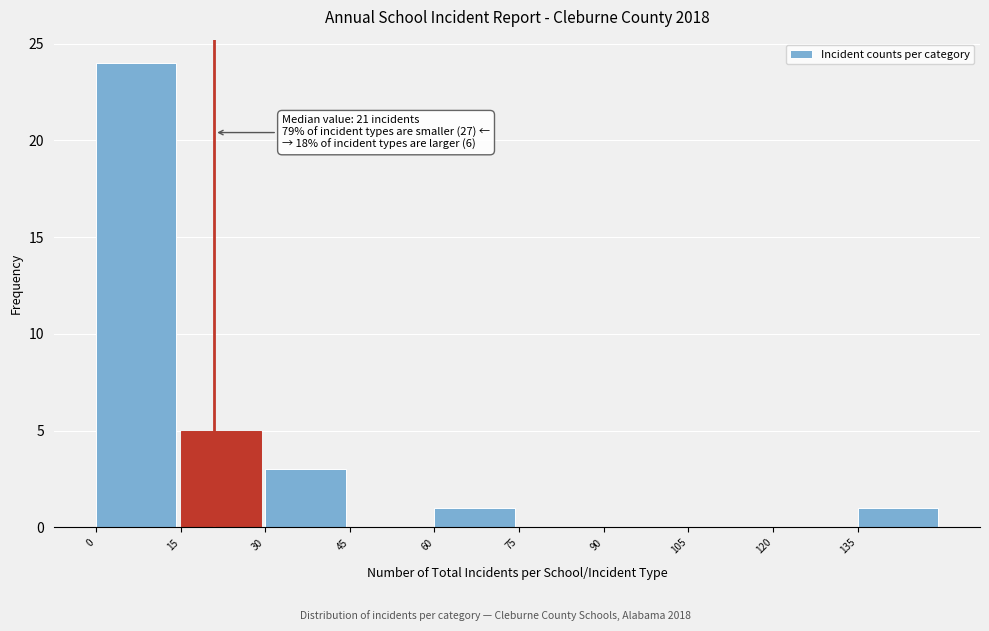

Which range on the x-axis has the tallest bar?

0 to 15